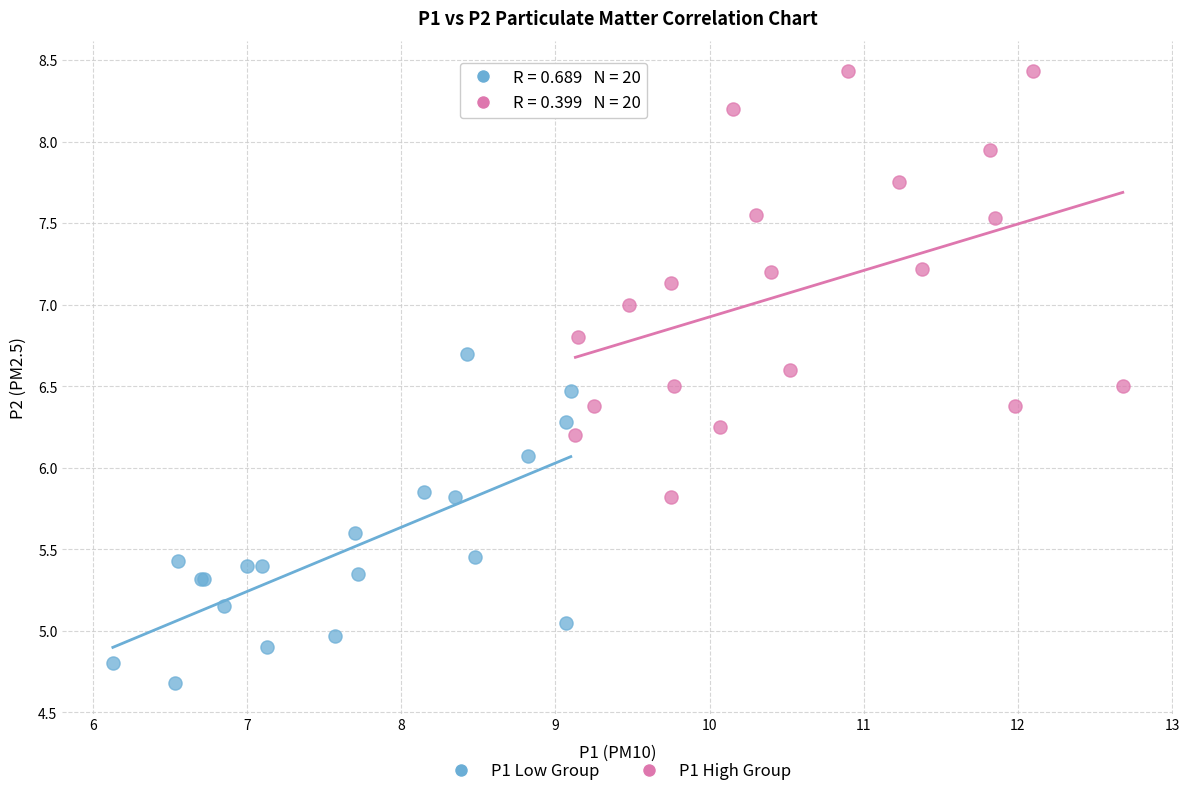

Which series has the largest Y range (max minus min)?

P1 High Group